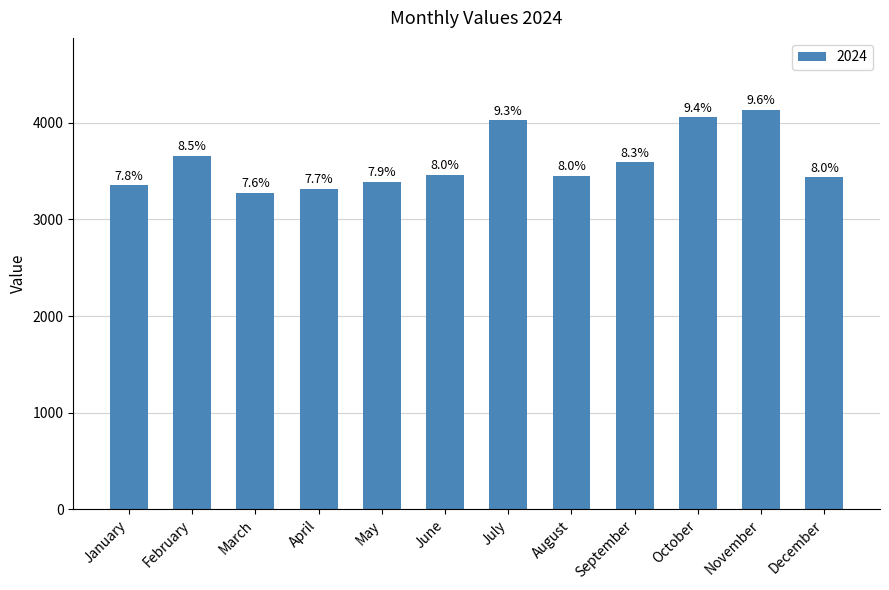

The chart shows a value of 5840 at October. True or false?

False